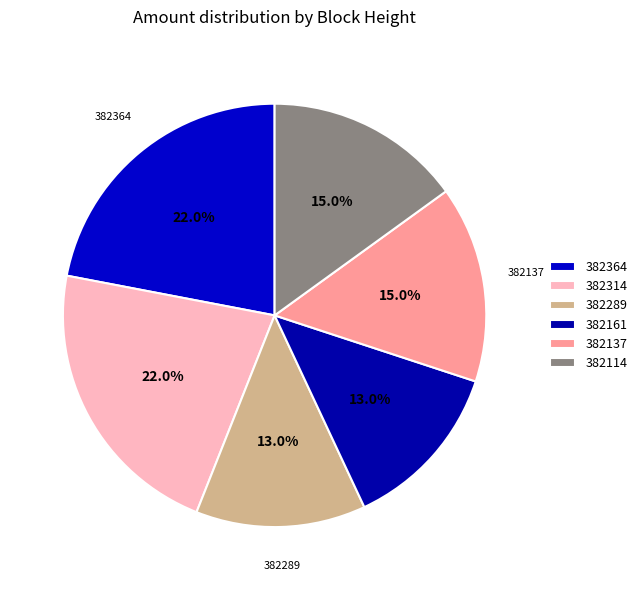

How many slices are in this pie chart?

6